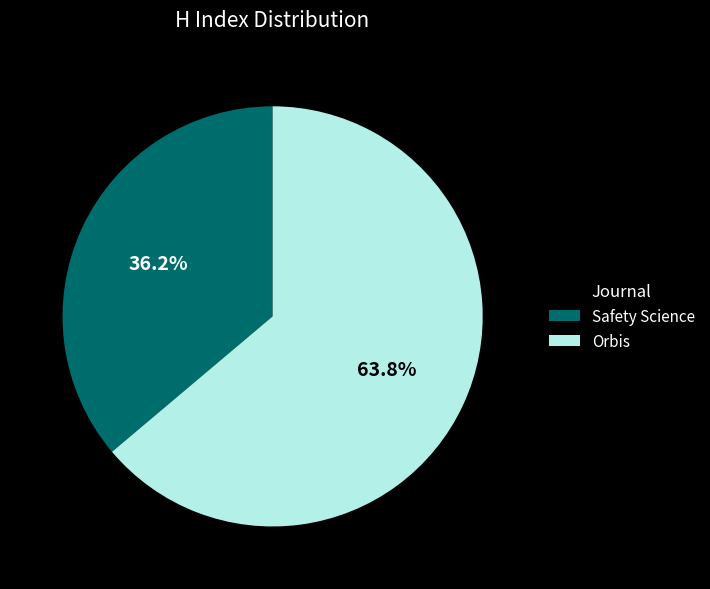

Rank the categories by value from lowest to highest.

Safety Science, Orbis